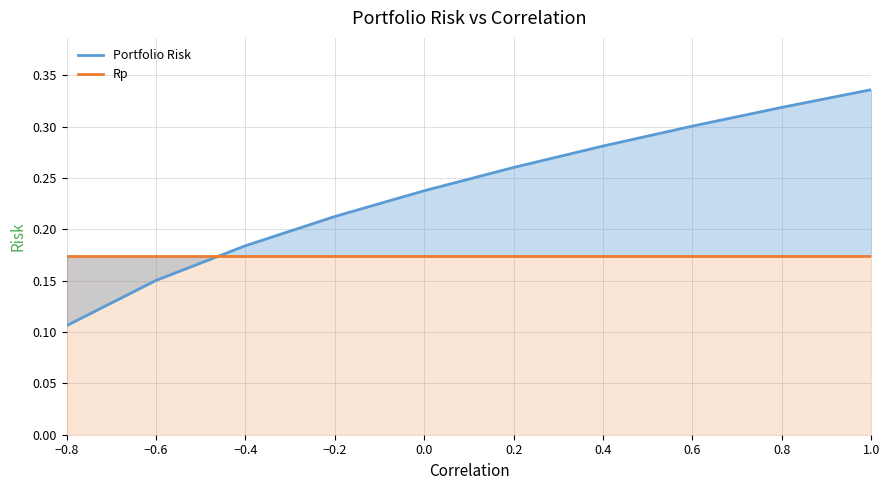

True or false: Rp has more than 2 points higher than both neighbors.

False